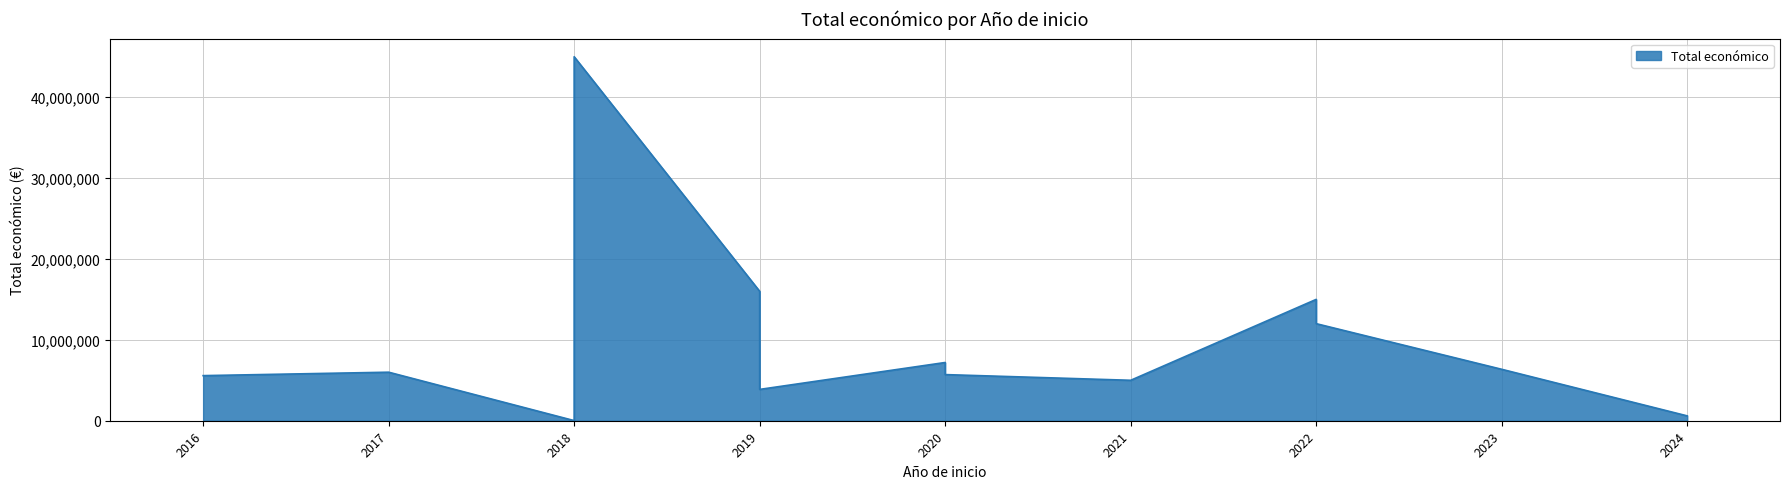

How many data points are less than 6357762?

7